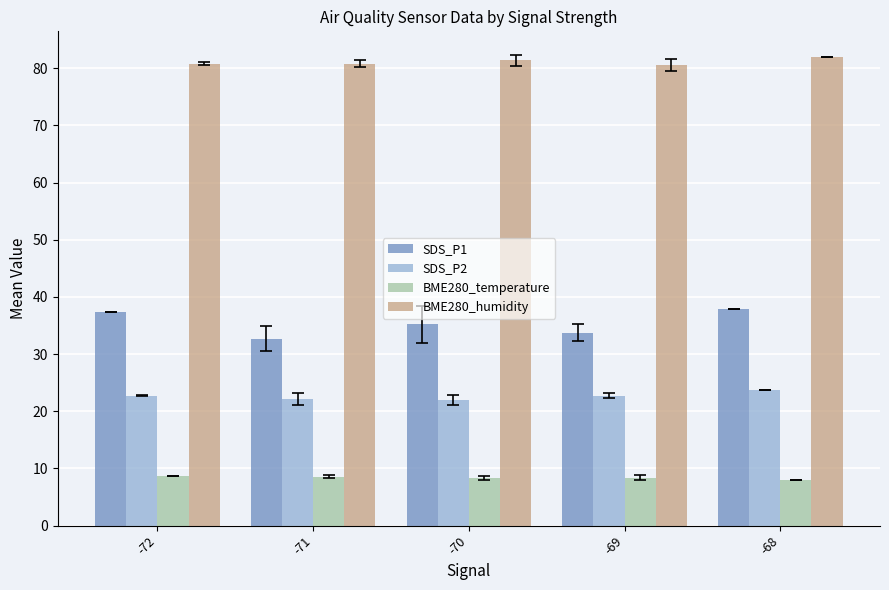

What is the approximate value of SDS_P1 at -72?

37.4